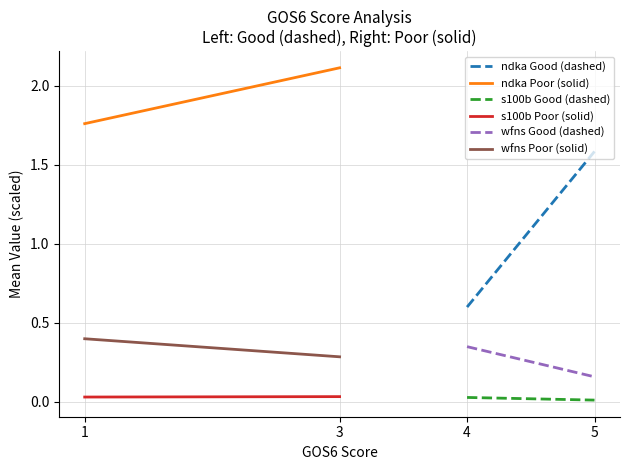

Between 4 and 5, which is larger?

5